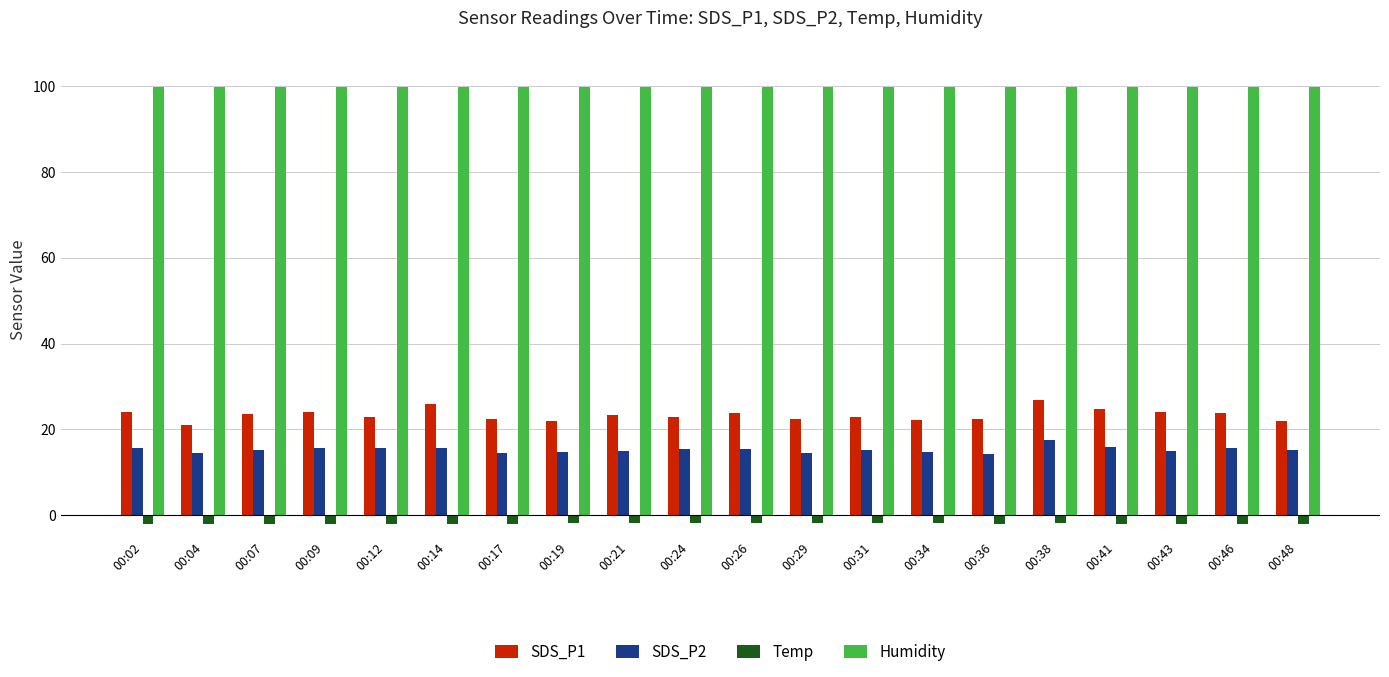

What is the difference between the Temp values at 00:41 and 00:31?

0.1